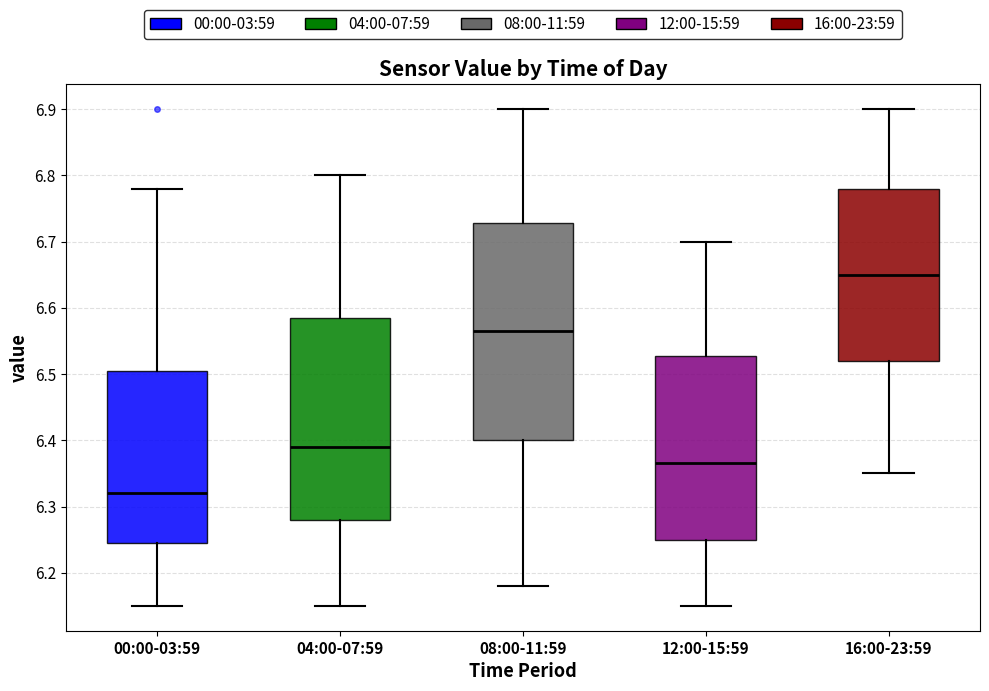

Comparing the boxes themselves (not the whiskers), which one is the tallest?

08:00-11:59